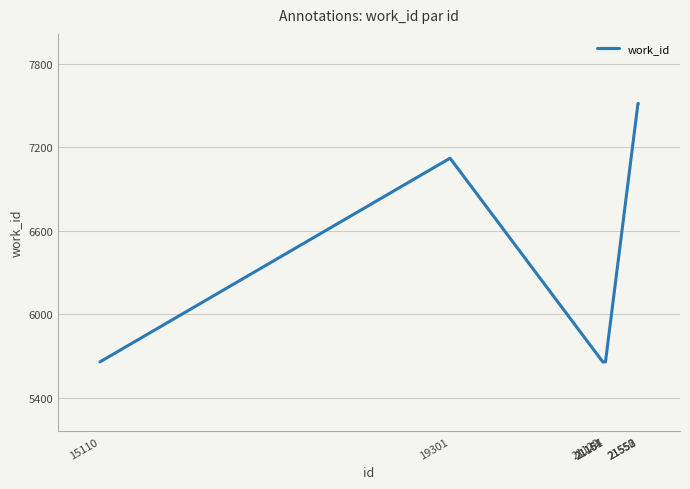

The chart shows a value of 7122 at 19301. True or false?

True